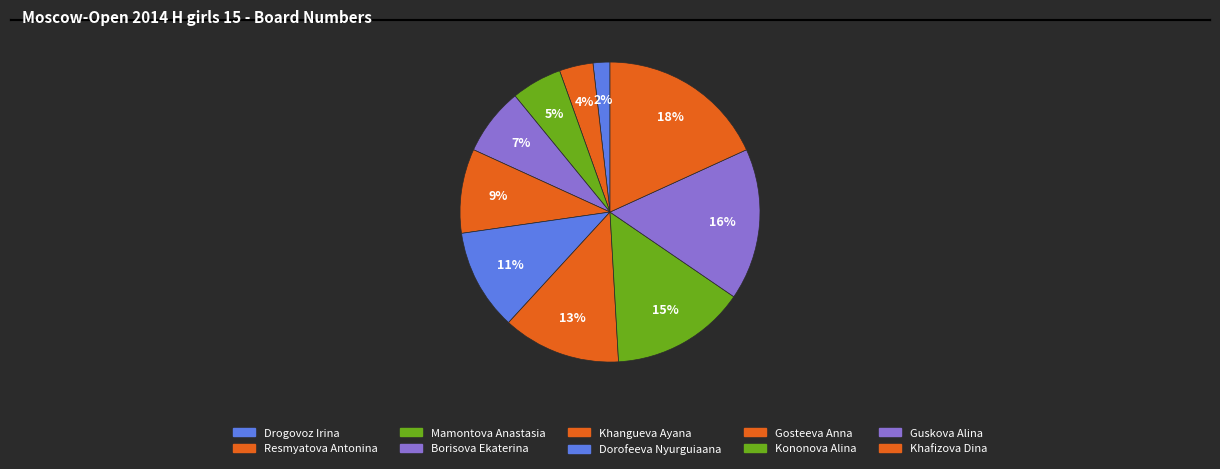

What is the smallest slice in the pie chart?

Drogovoz Irina